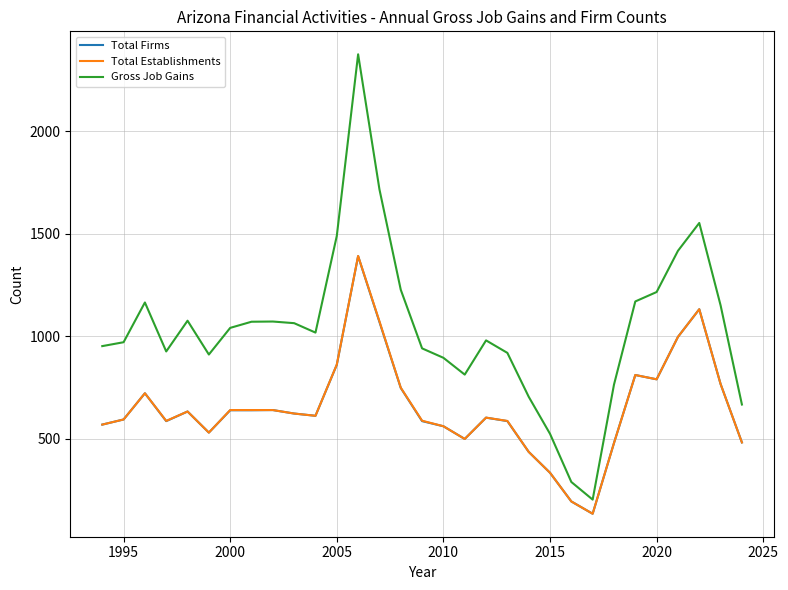

True or false: Gross Job Gains and Total Firms intersect in this chart.

False